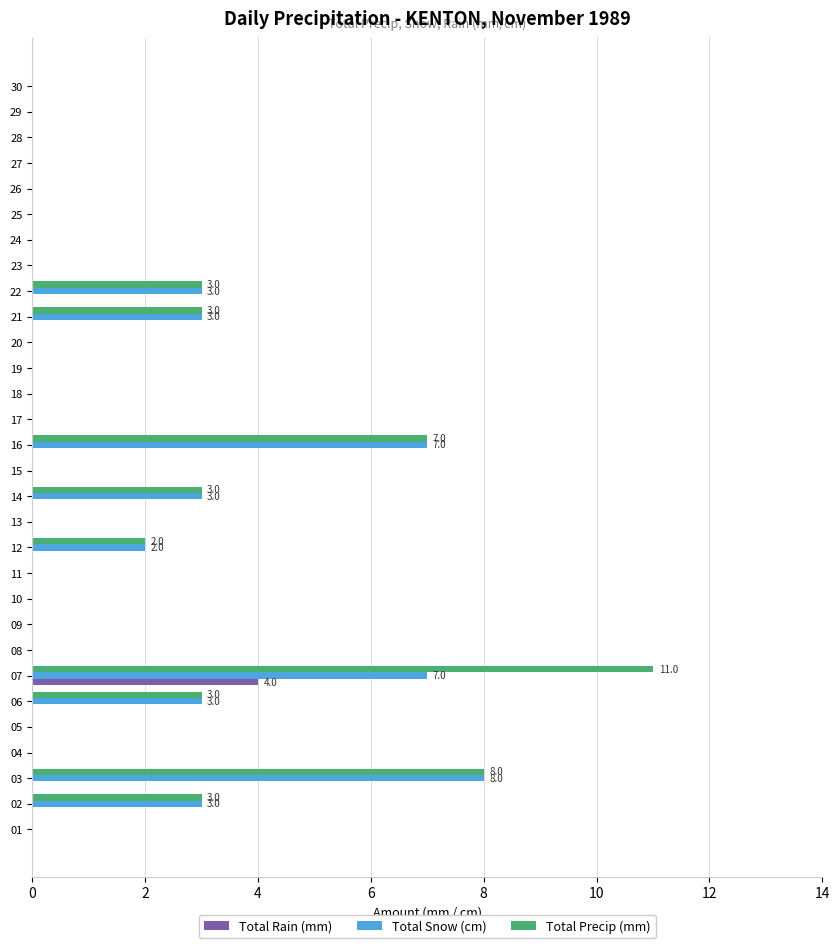

Which series has the widest spread of values?

Total Precip (mm)